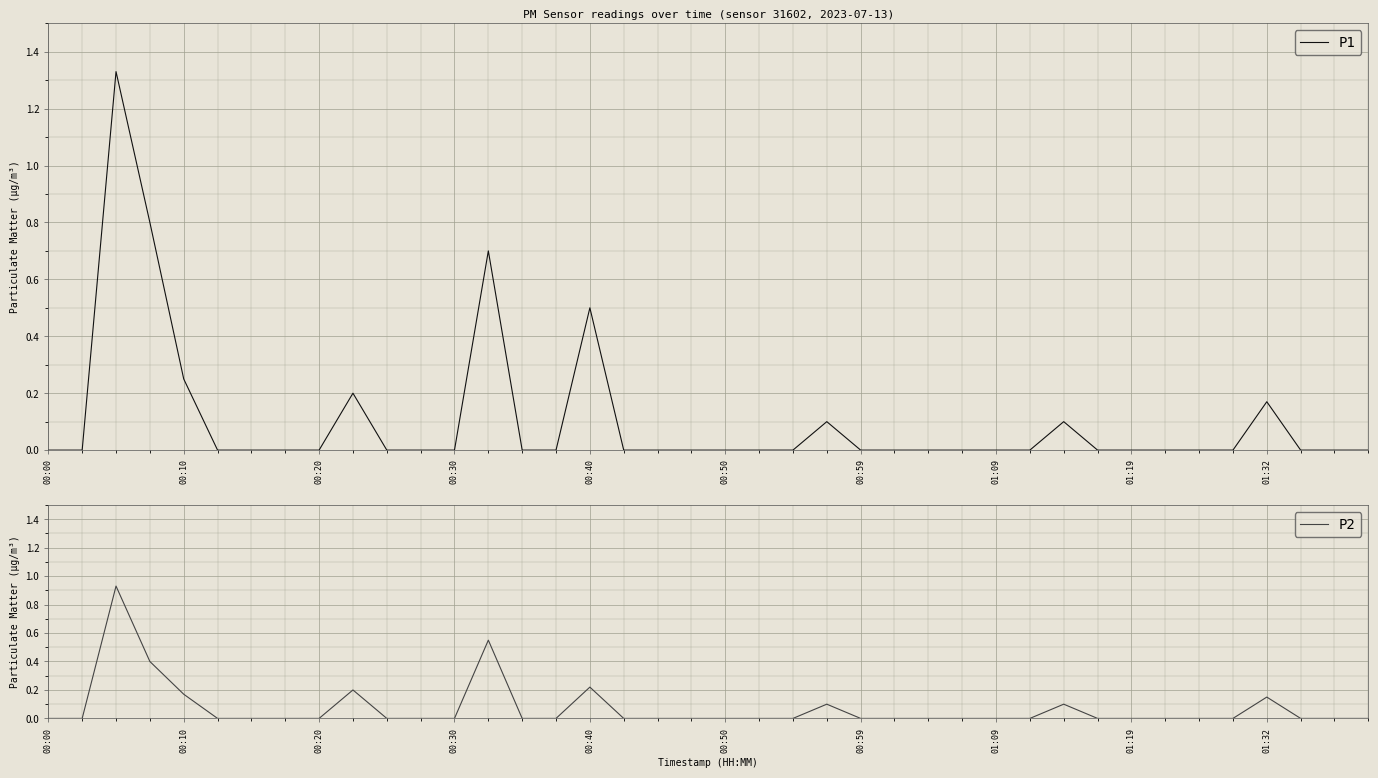

True or false: P2 has a value of 0.0 at 00:59.

True